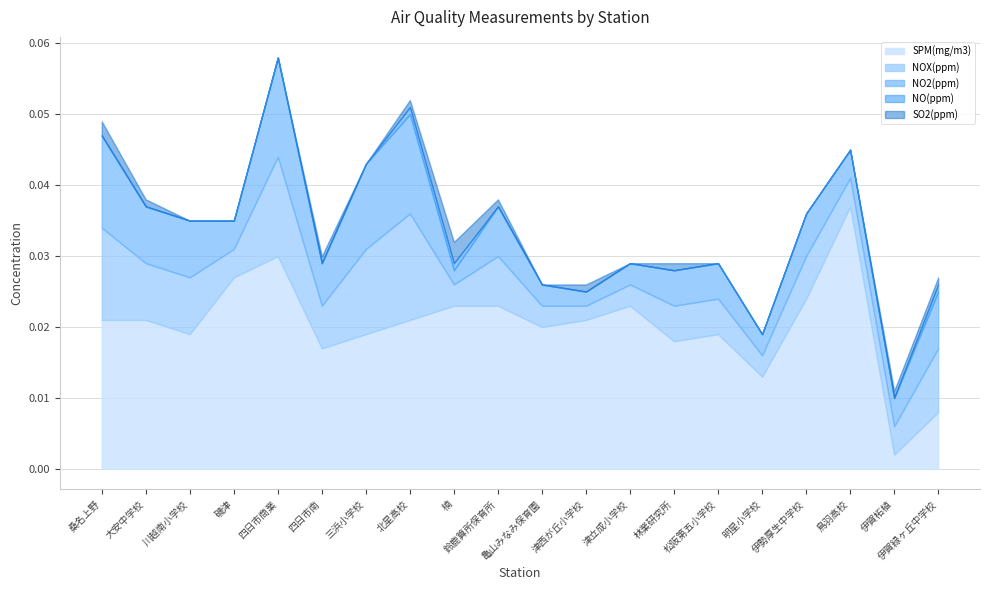

How many NOX(ppm) values are between 0 and 1?

20